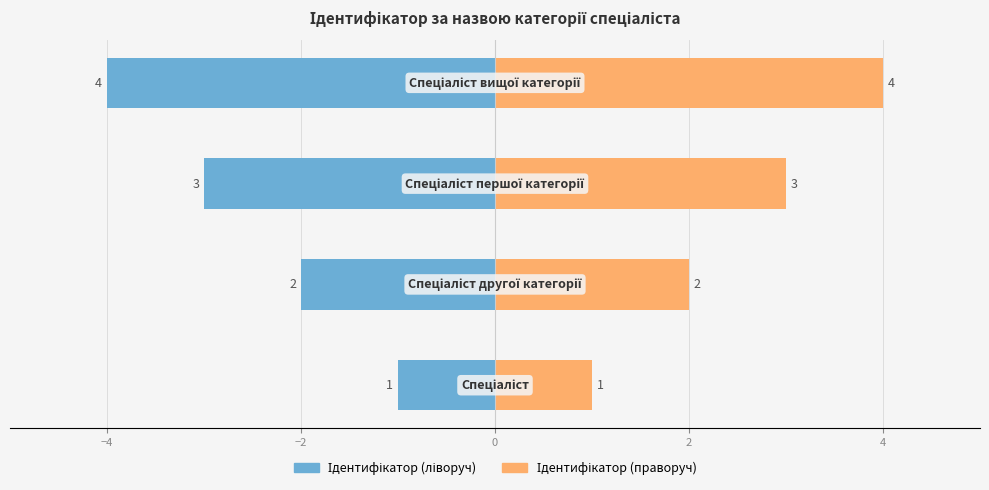

What is the maximum value for Ідентифікатор (ліворуч)?

-1